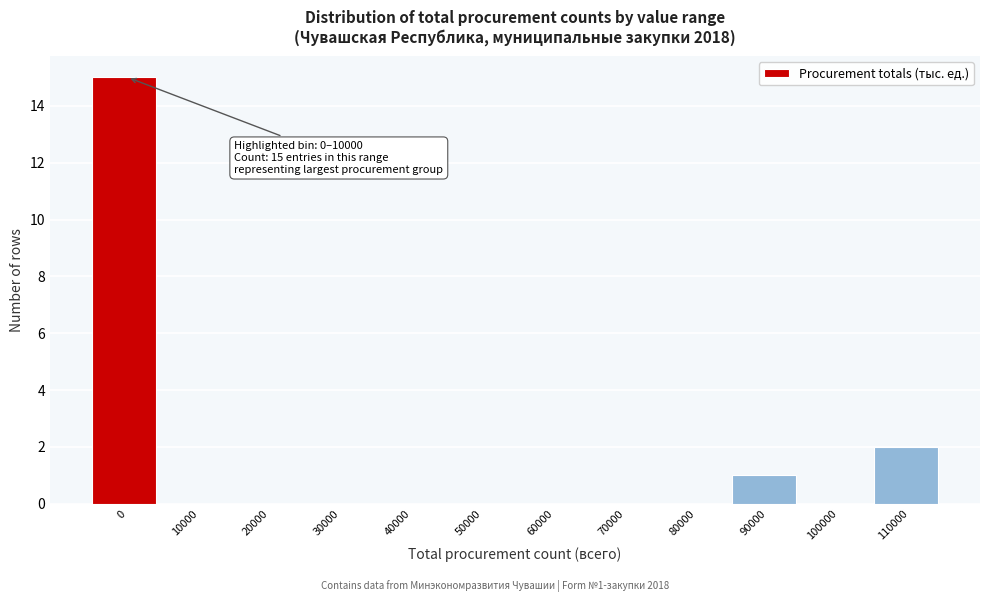

Reading left to right, extract all data points from this chart.

0=15	10000=0	20000=0	30000=0	40000=0	50000=0	60000=0	70000=0	80000=0	90000=1	100000=0	110000=2